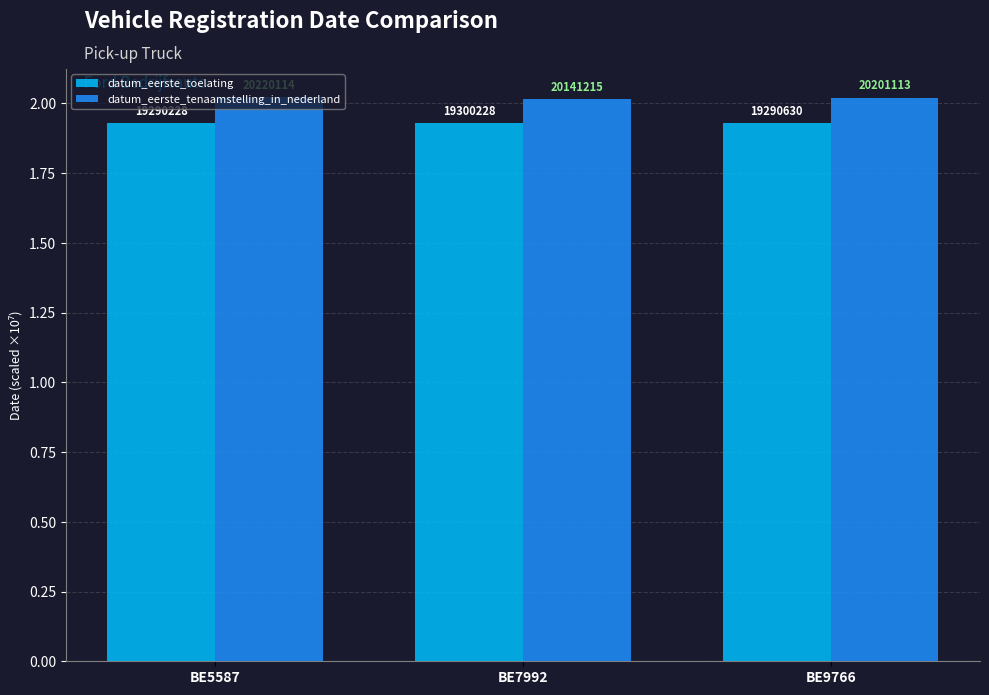

What is the spread (max minus min) of values at BE7992?

0.1